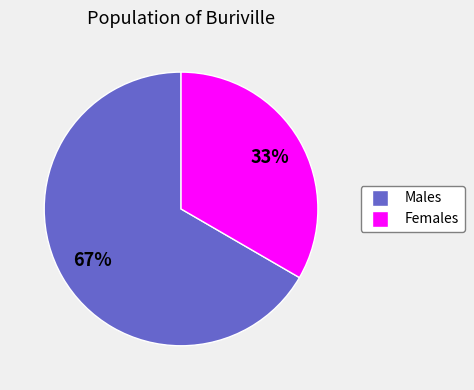

Count the number of slices in the pie.

2